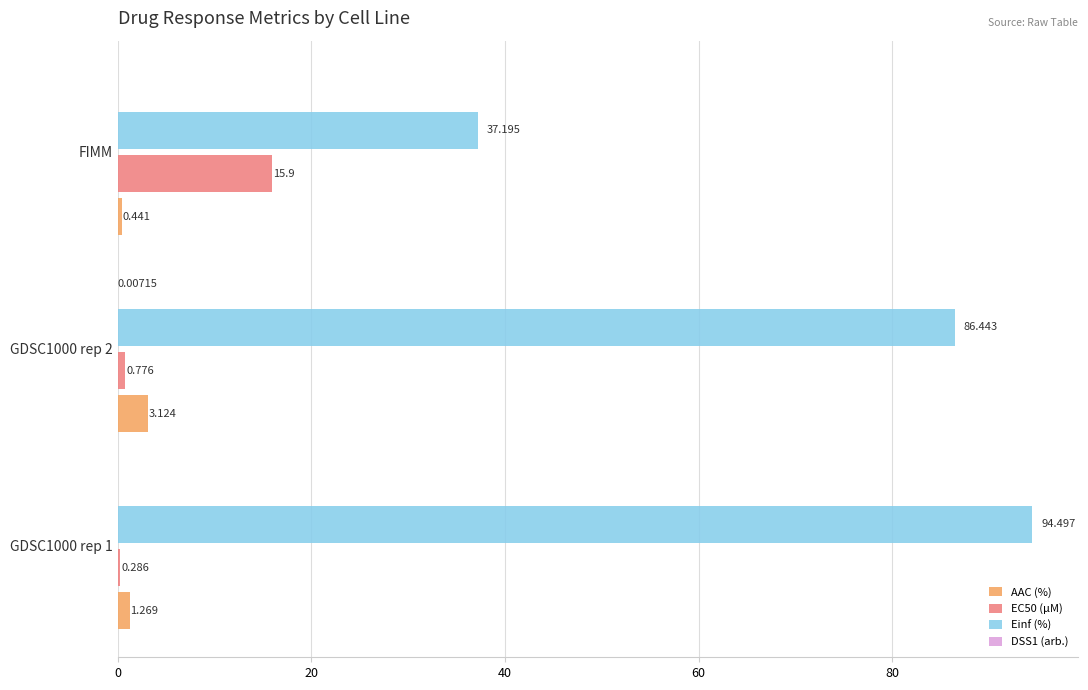

Which series has the largest total across all categories?

Einf (%)